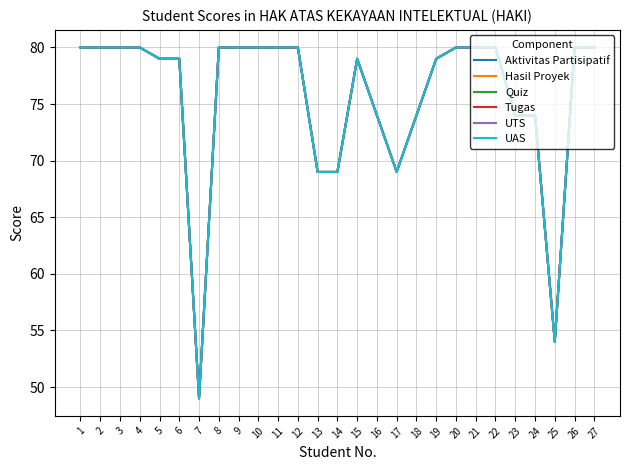

Which category has the highest value in the Hasil Proyek series?

1